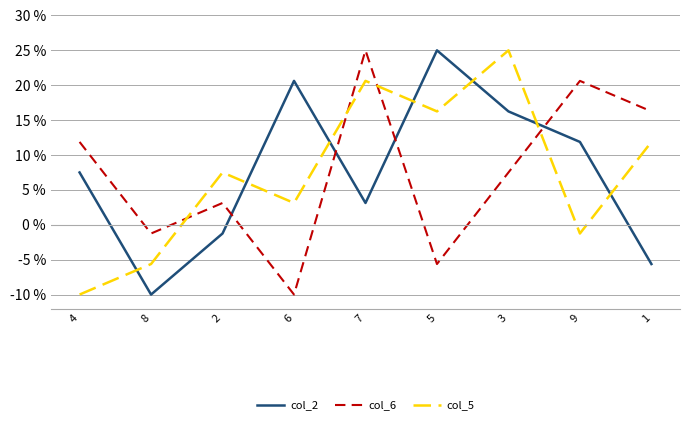

What is the difference between the maximum and minimum values in the col_6 series?

35.0